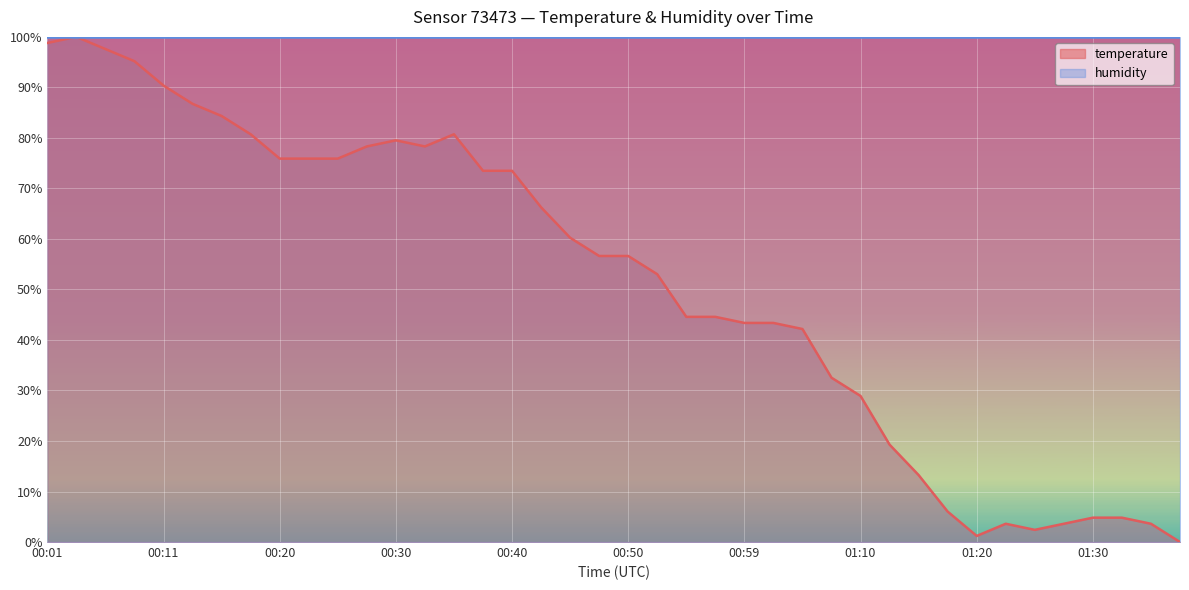

What is the greatest value displayed?

100.0